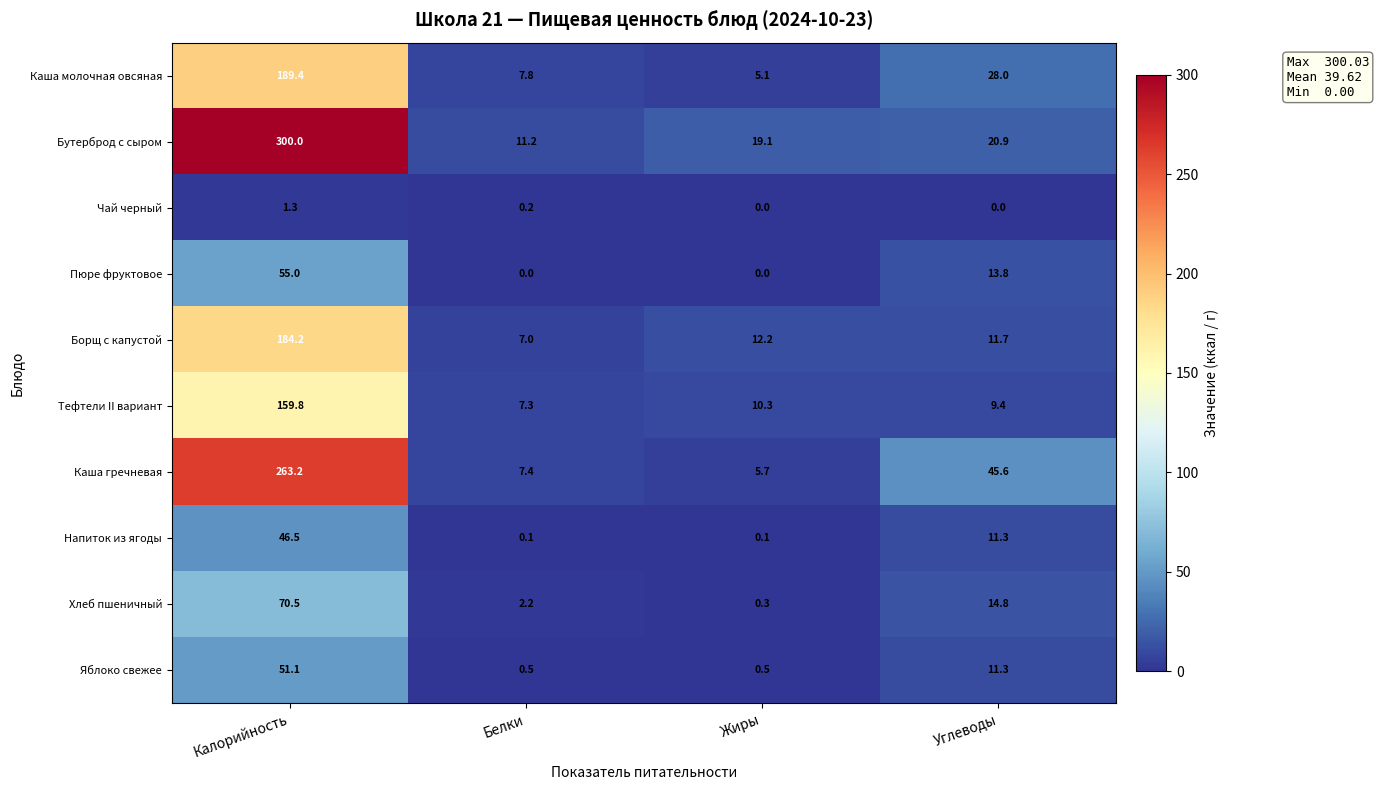

The value of Хлеб пшеничный at Калорийность is 70.5. True or false?

True